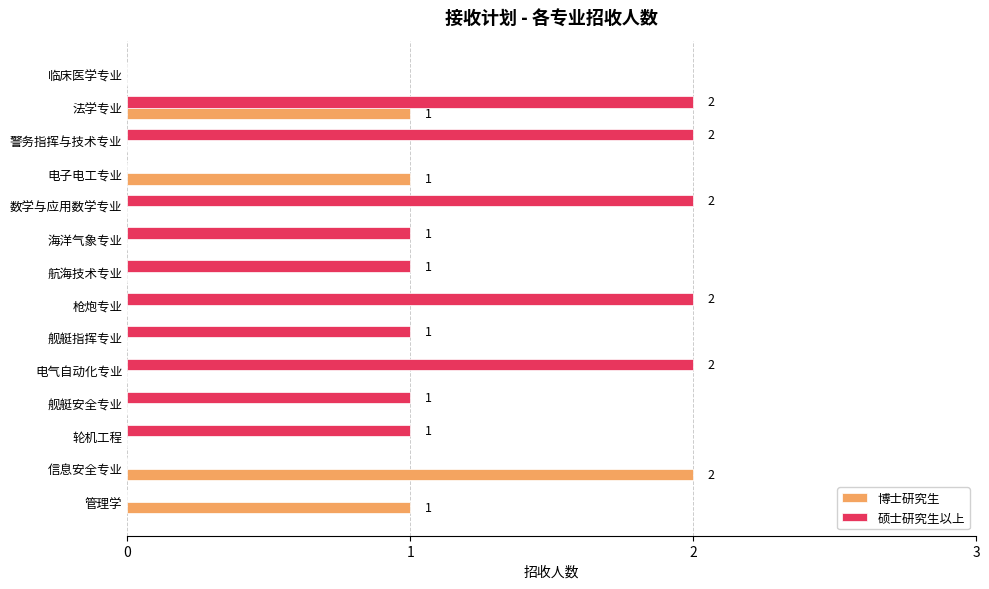

Is the value of 博士研究生 at 电子电工专业 greater than the value of 硕士研究生以上 at 数学与应用数学专业?

No